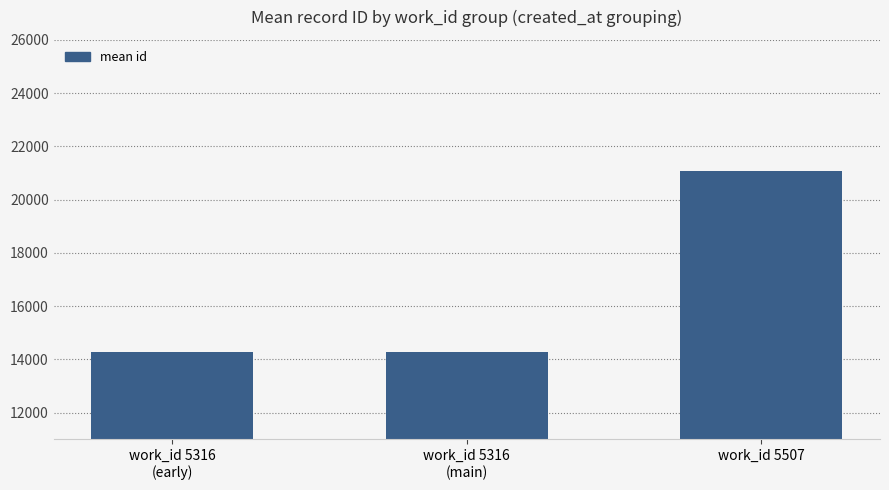

Is it true that the value at work_id 5316
(early) is 21354?

False